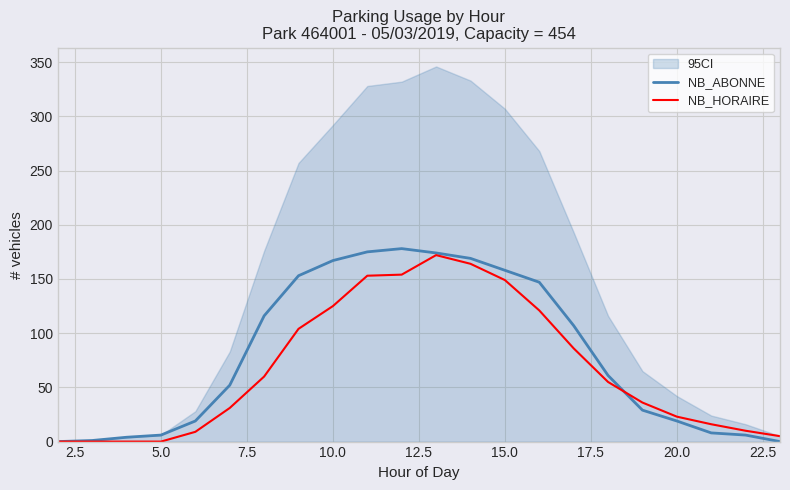

True or false: NB_HORAIRE has more than 0 points higher than both neighbors.

True